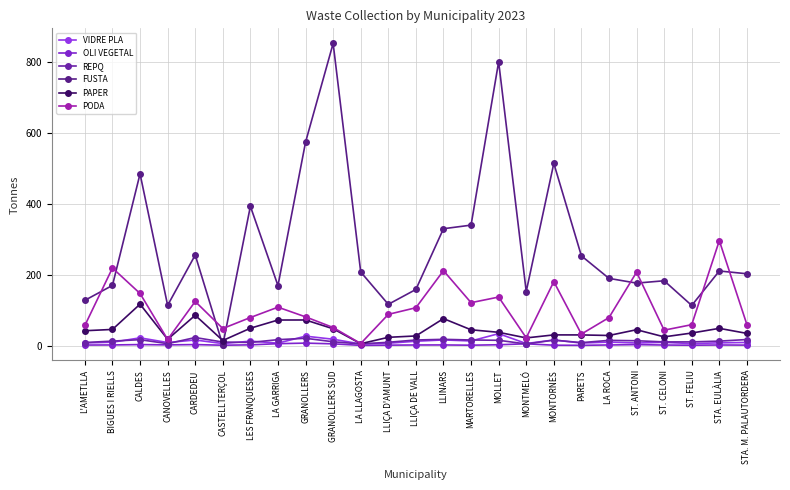

At BIGUES I RIELLS, list the series in order from smallest to largest.

OLI VEGETAL, VIDRE PLA, REPQ, PAPER, FUSTA, PODA